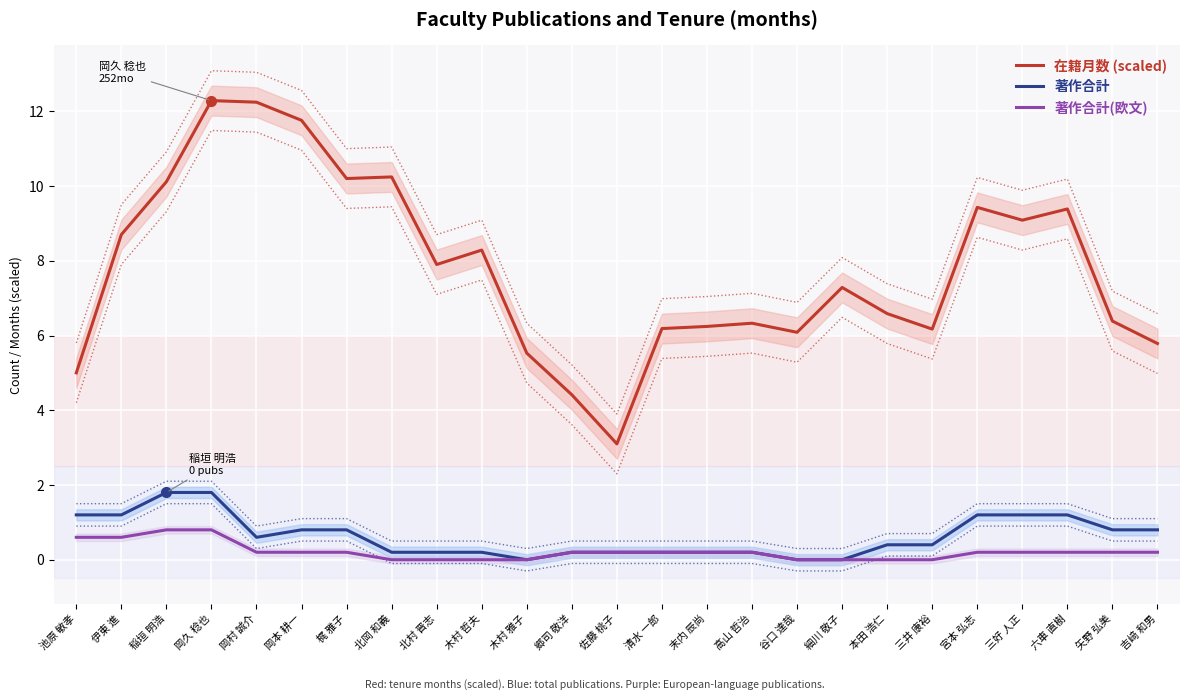

Which series changed the most between 末内 辰尚 and 矢野 弘美?

著作合計